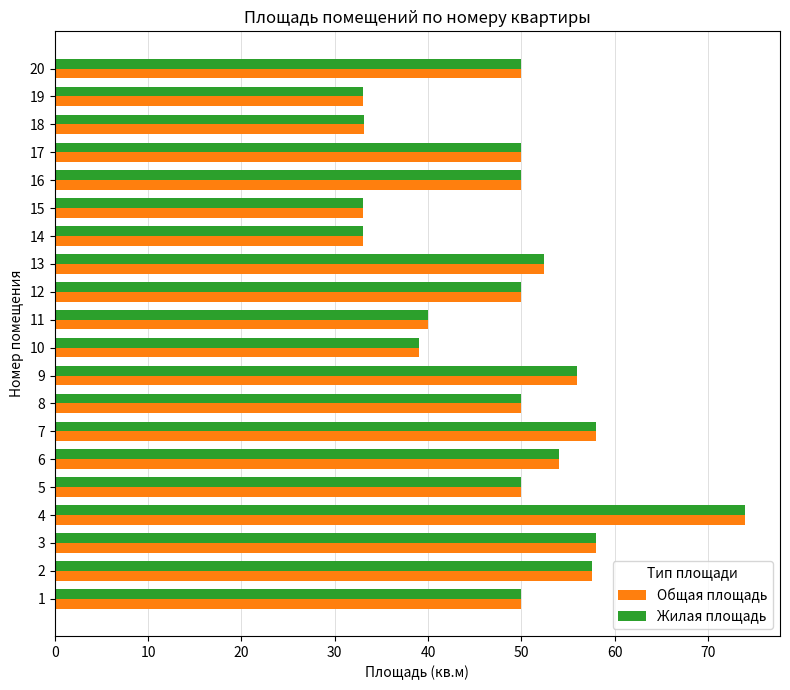

At which category is the sum across all series the highest?

4